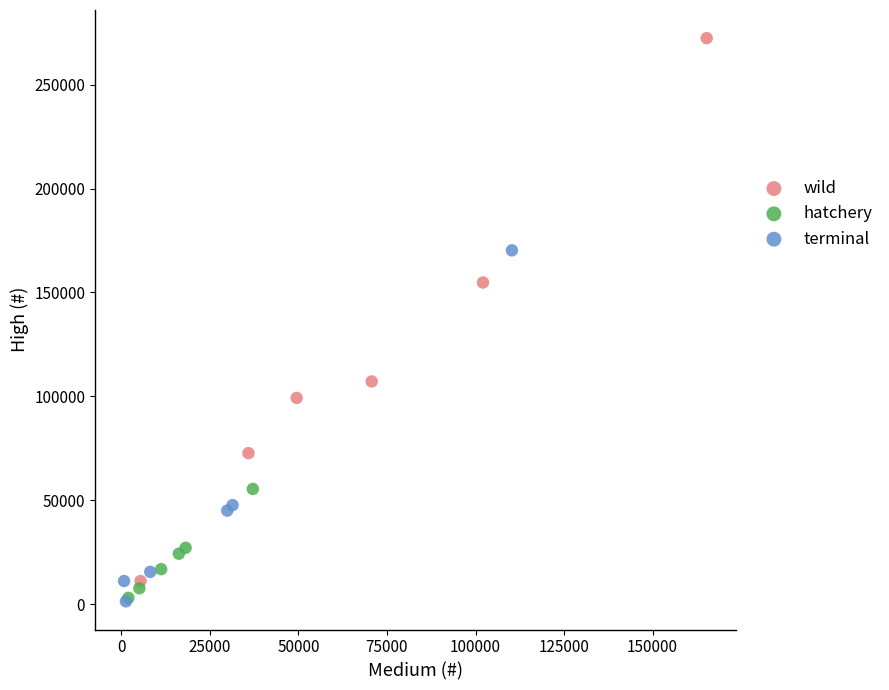

Which series has the largest Y range (max minus min)?

wild